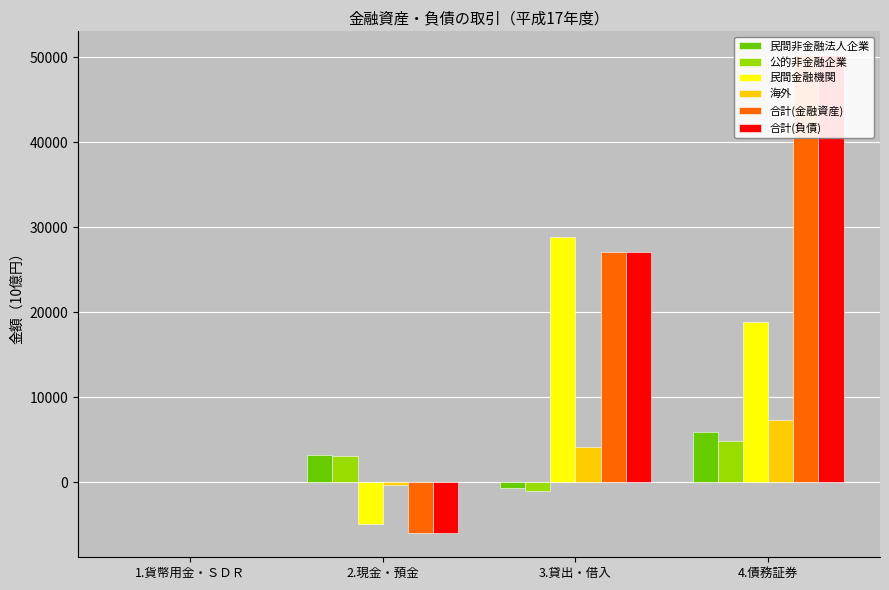

What is the difference between the second highest and minimum values in the 合計(負債) series?

33110.8